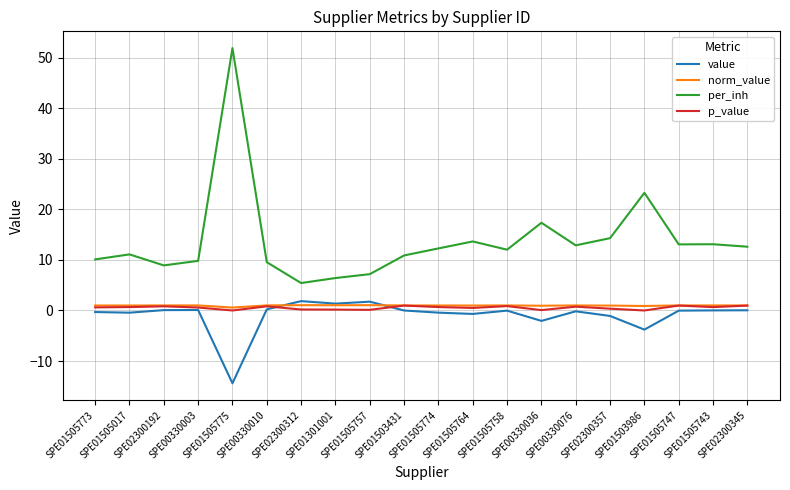

Which series has the largest total across all categories?

per_inh